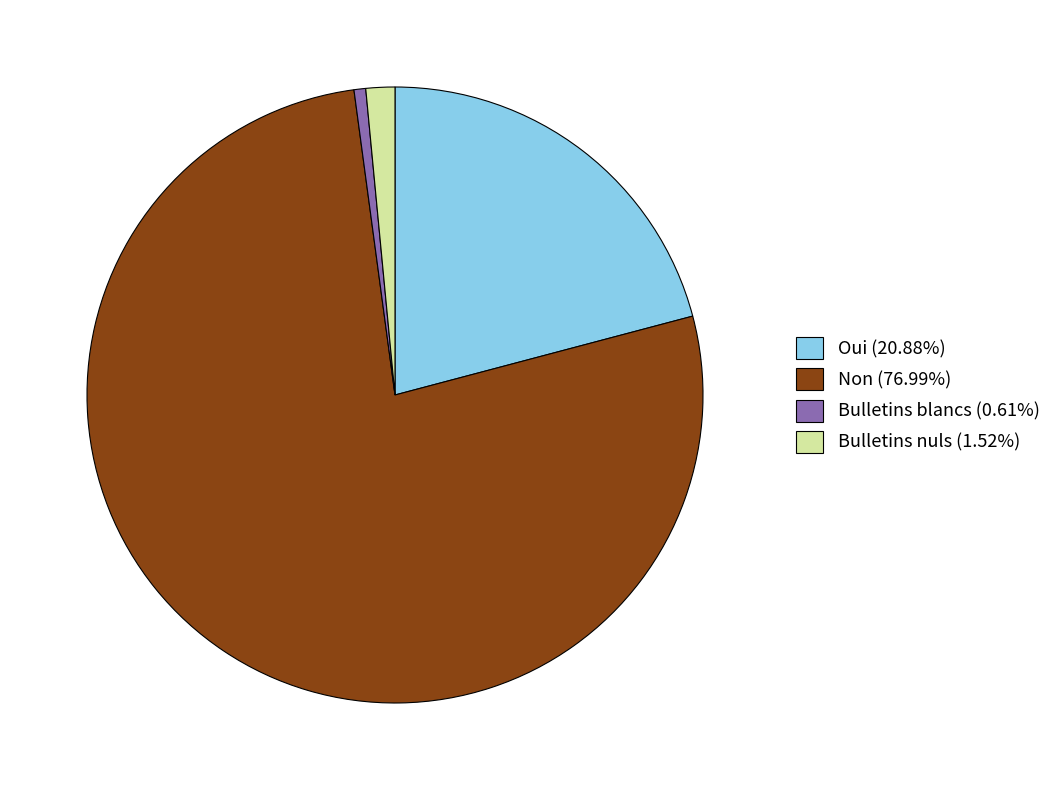

Is the sum of Bulletins blancs (0.61%) and Oui (20.88%) greater than half?

No